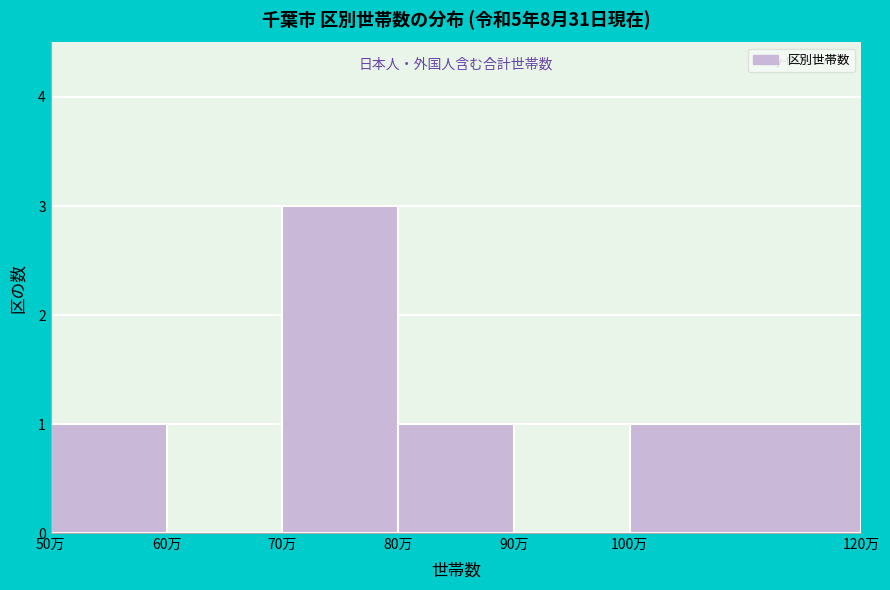

Reading right to left, extract all data points from this chart.

100万=1	90万=0	80万=1	70万=3	60万=0	50万=1